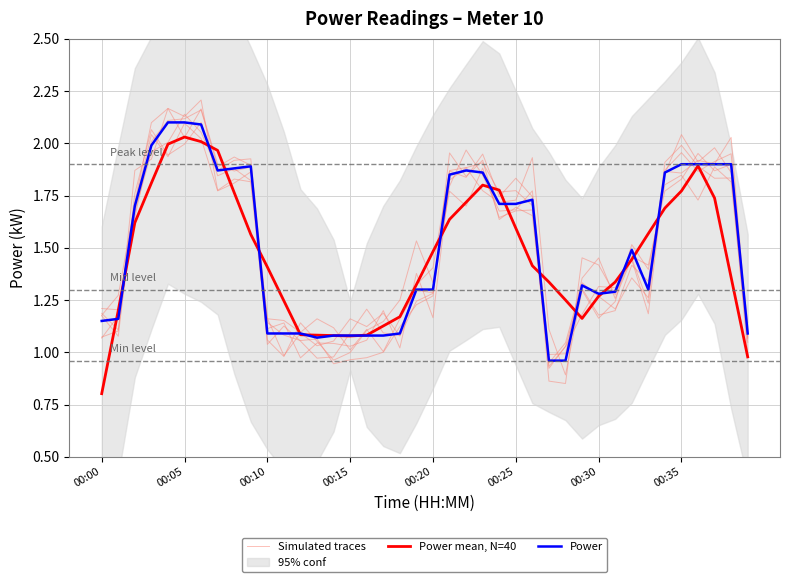

Where do Simulated traces and Power first cross each other?

00:00 and 00:05